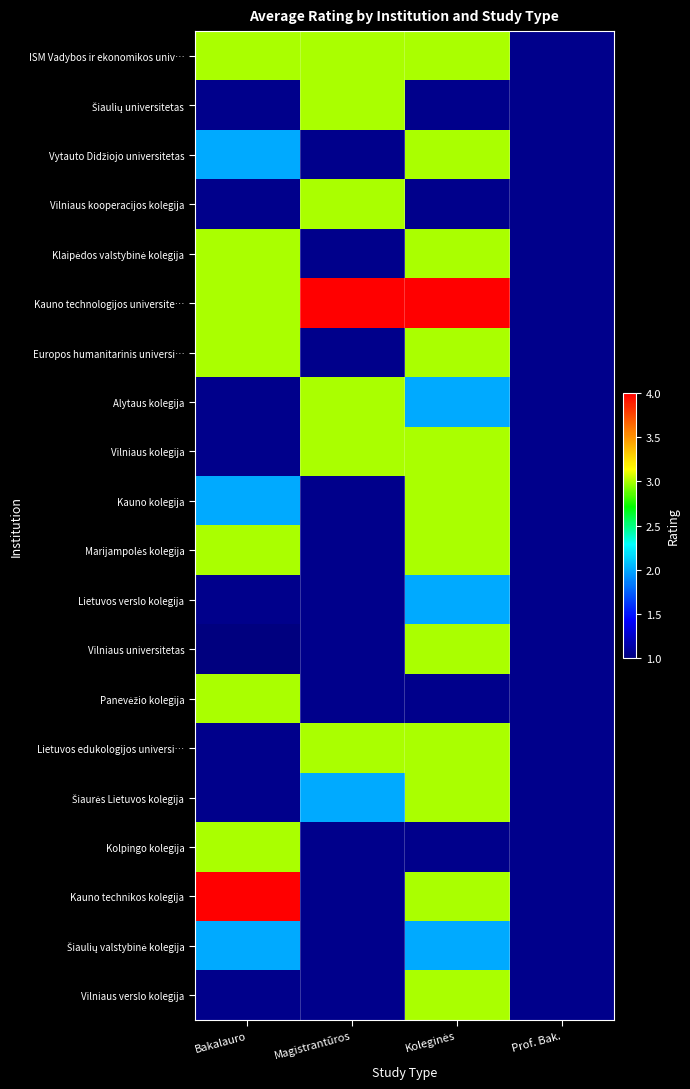

What is the greatest value displayed?

4.0